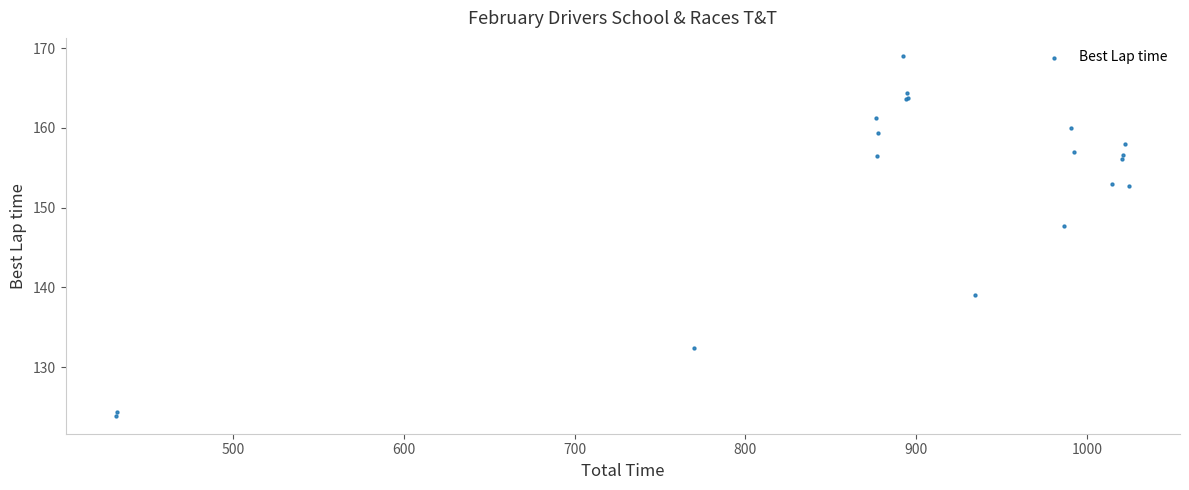

What Y value in the scatter plot is closest to 146?

147.7